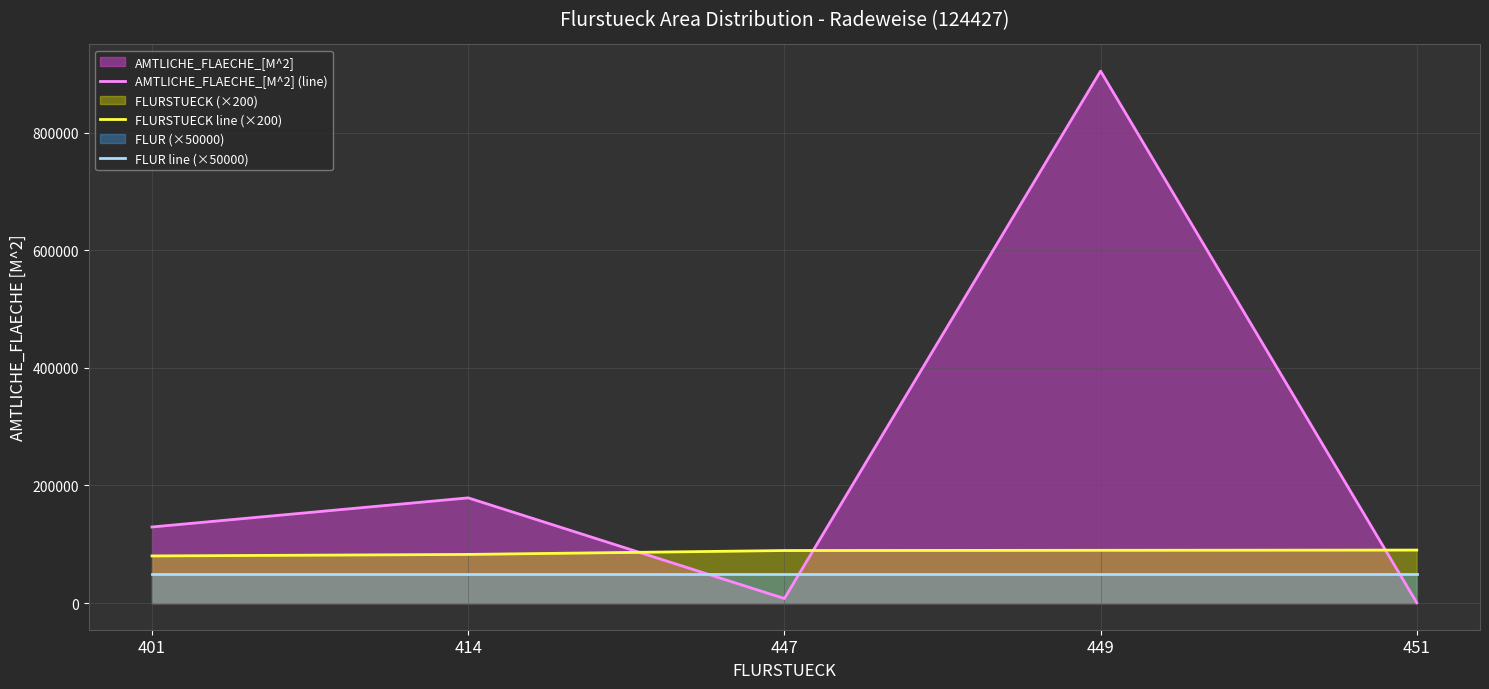

How many data points in AMTLICHE_FLAECHE_[M^2] (line) are less than 129450?

2